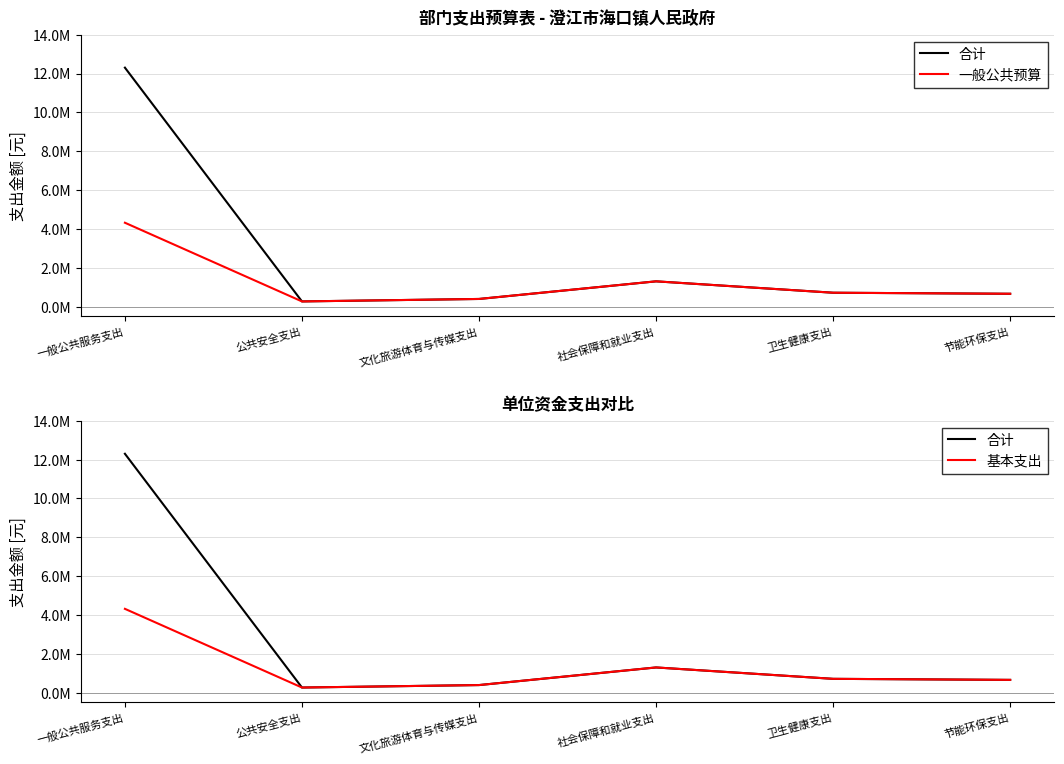

Rank the series at 公共安全支出 from highest to lowest value.

合计, 一般公共预算, 基本支出